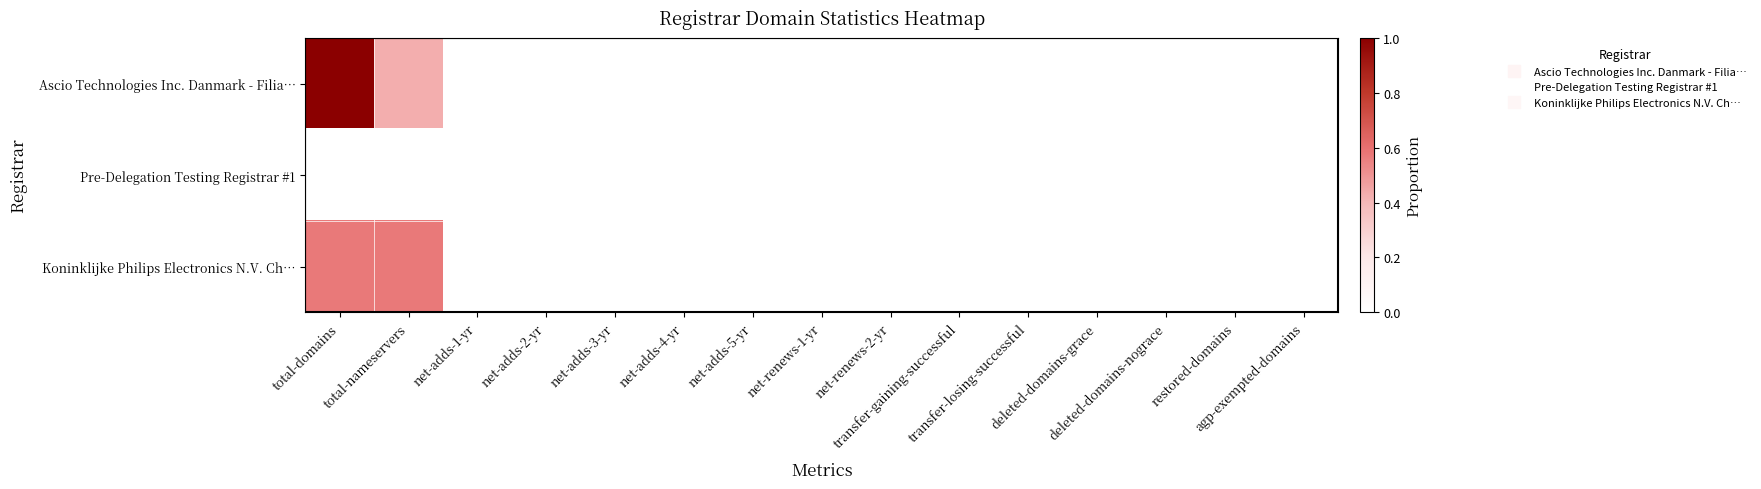

Which series has the widest spread of values?

Ascio Technologies Inc. Danmark - Filia…